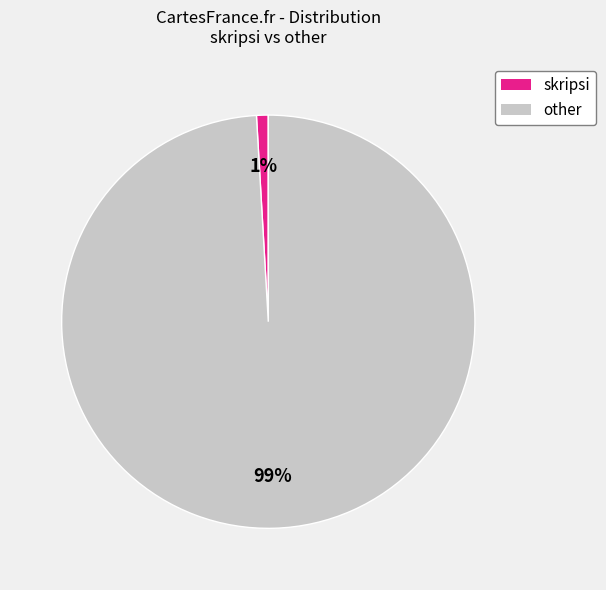

Is there any slice that represents more than half of the pie?

Yes